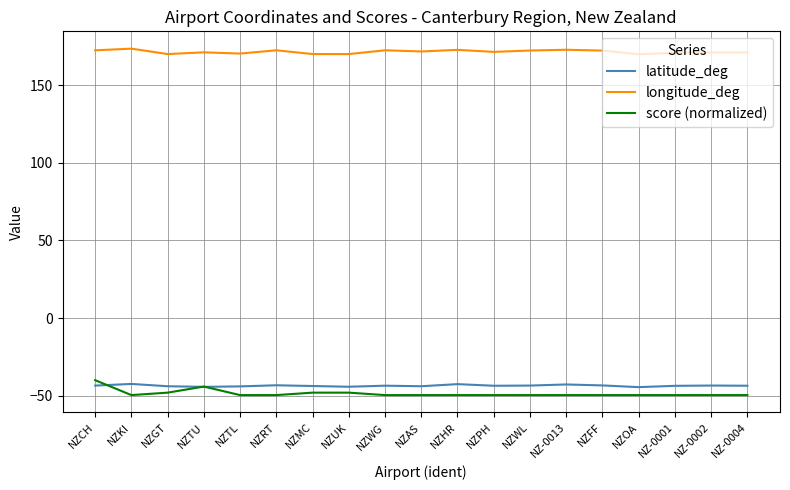

What is the total value across all series at NZ-0013?

80.5